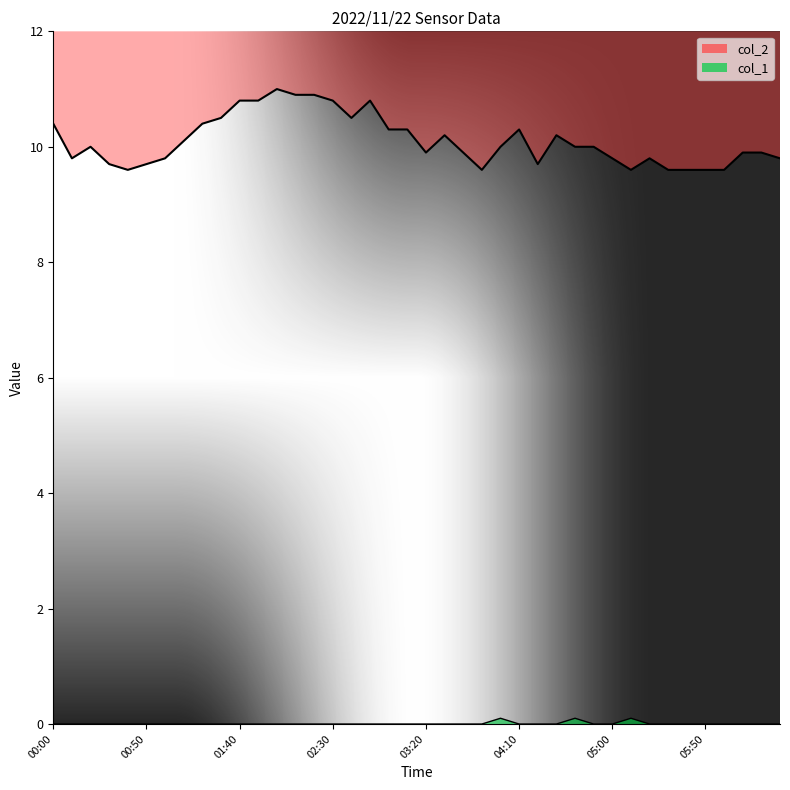

True or false: col_2_line and col_1_line cross at least once.

False